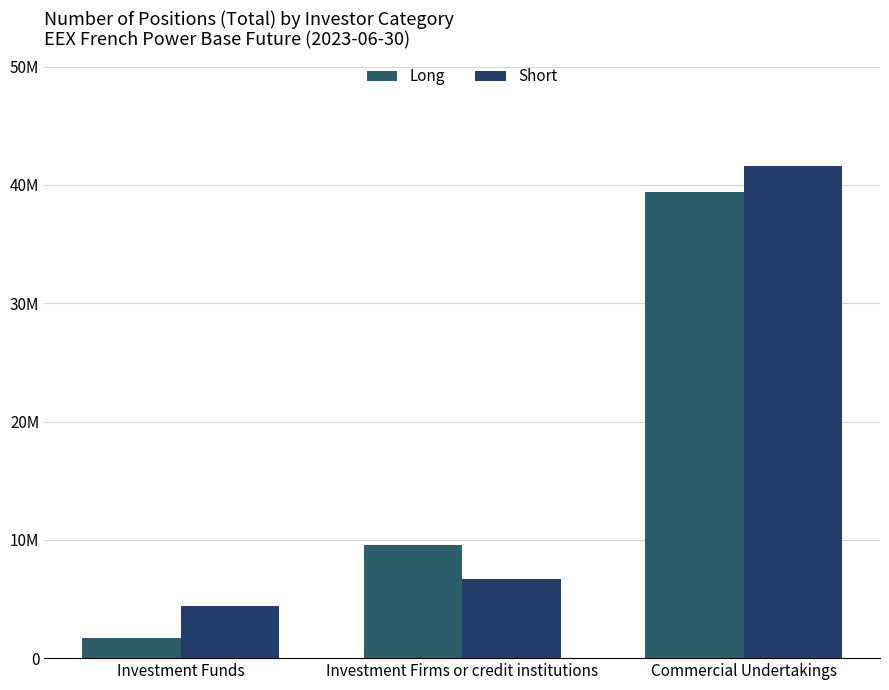

Are the bars horizontal?

No